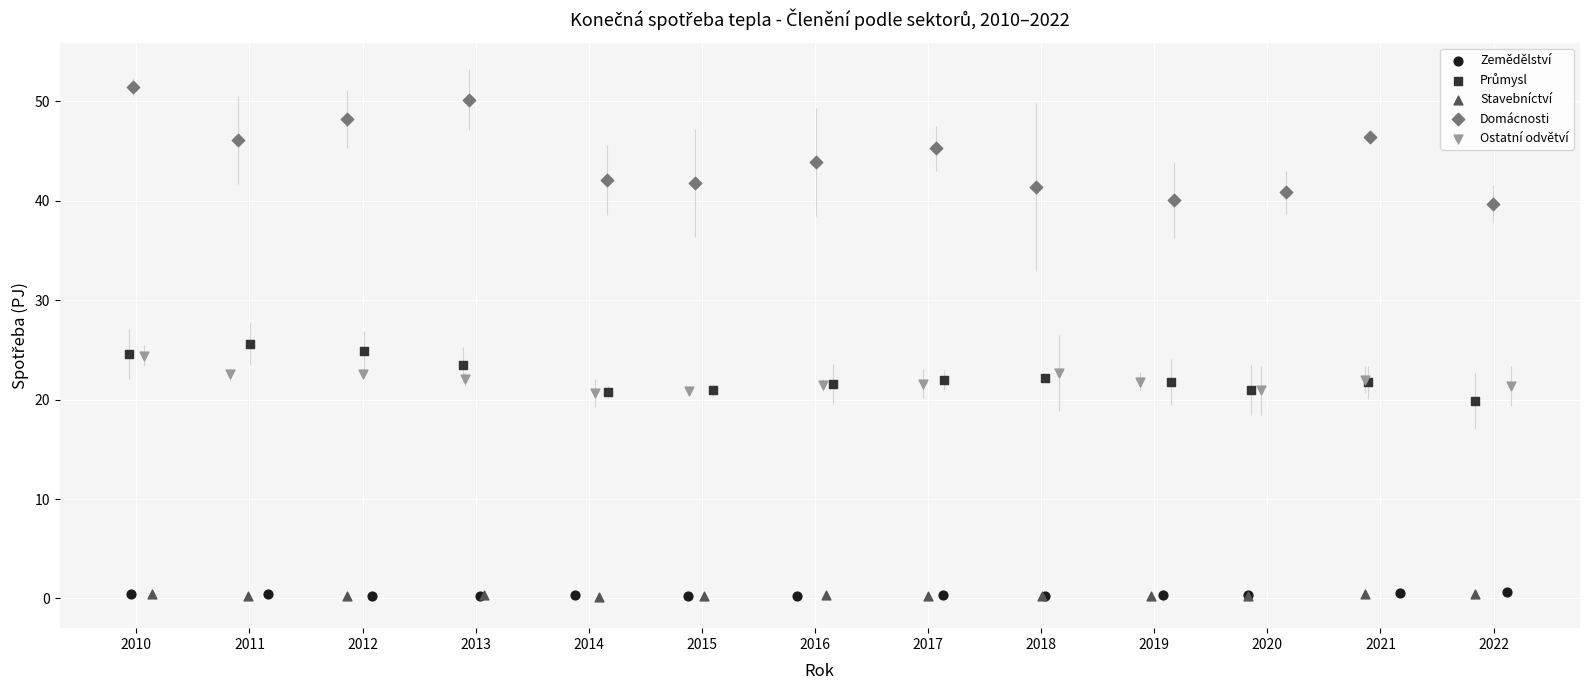

Which series has the largest Y range (max minus min)?

Domácnosti